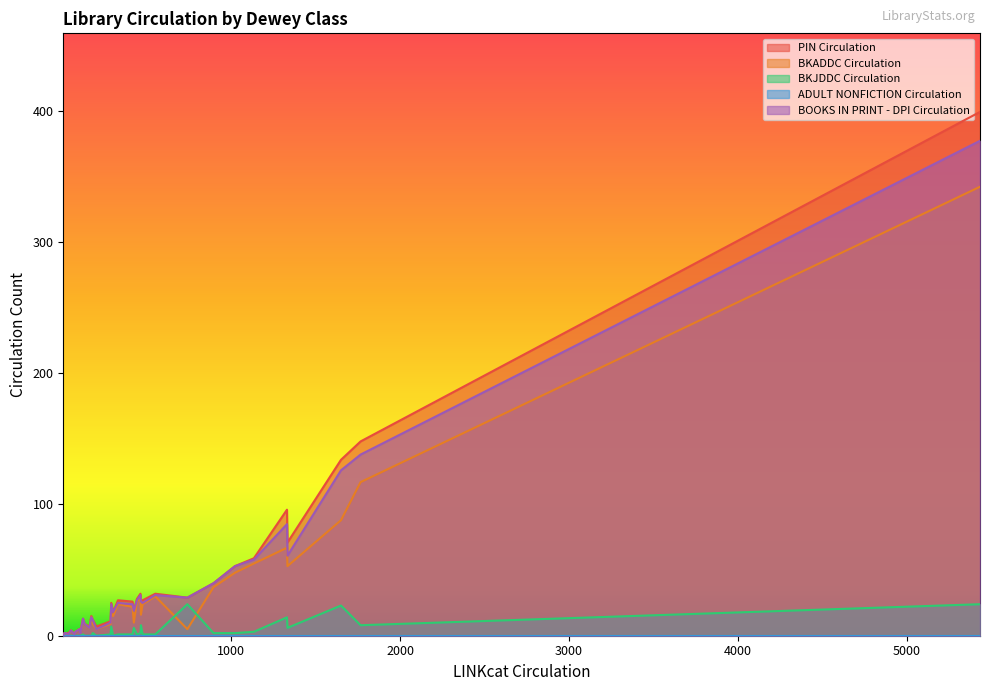

What is the maximum value for BOOKS IN PRINT - DPI Circulation?

377